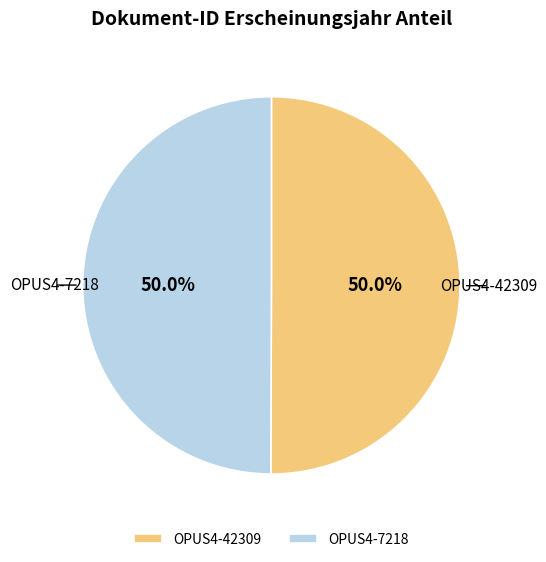

Approximately how many times larger is the value at OPUS4-7218 compared to OPUS4-42309?

1.0